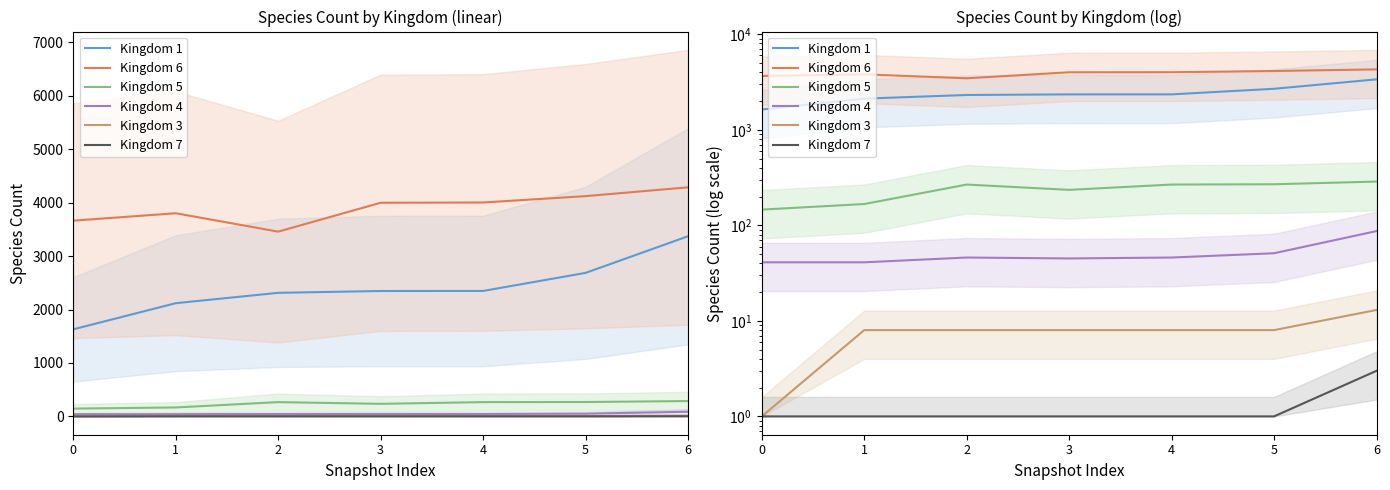

What is the total value across all series at 2?

6091